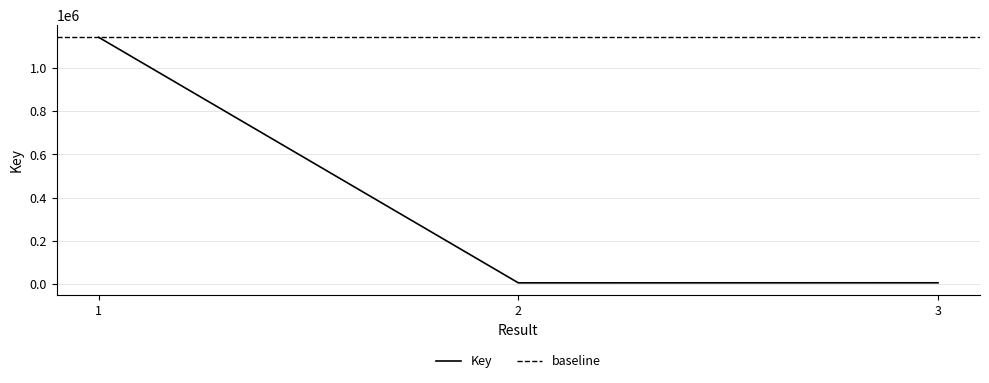

True or false: the data shows 1971804 at 1.

False